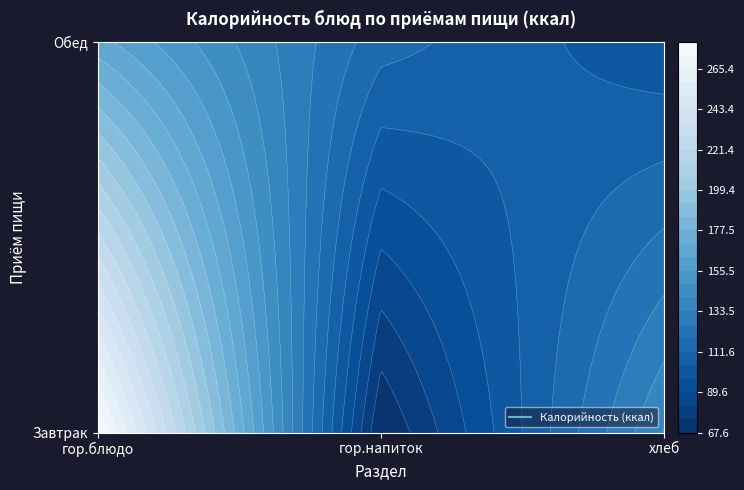

How many values in the Обед series exceed 114?

2